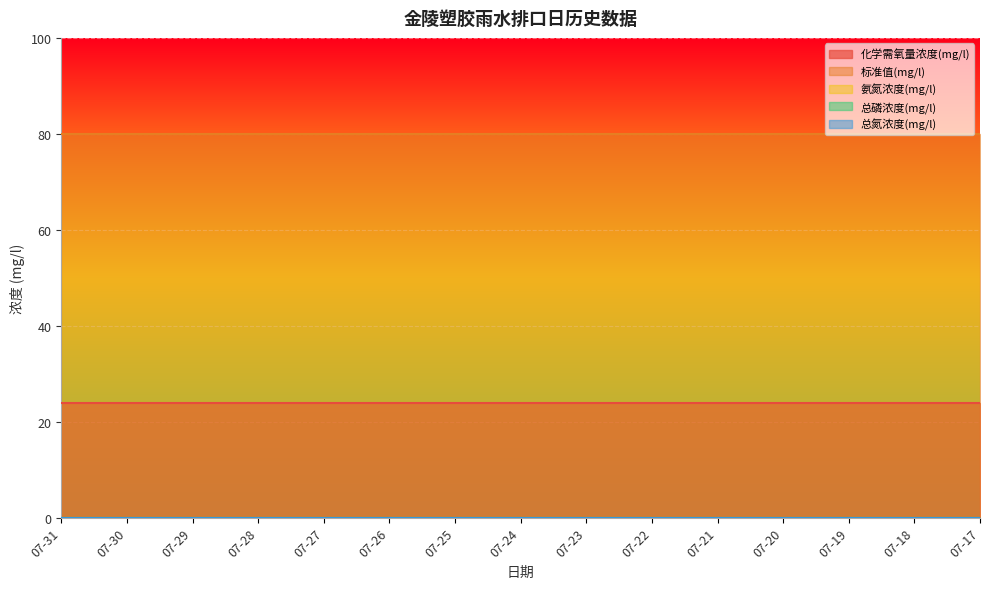

Is it true that 化学需氧量浓度(mg/l) equals 24 at 07-24?

True